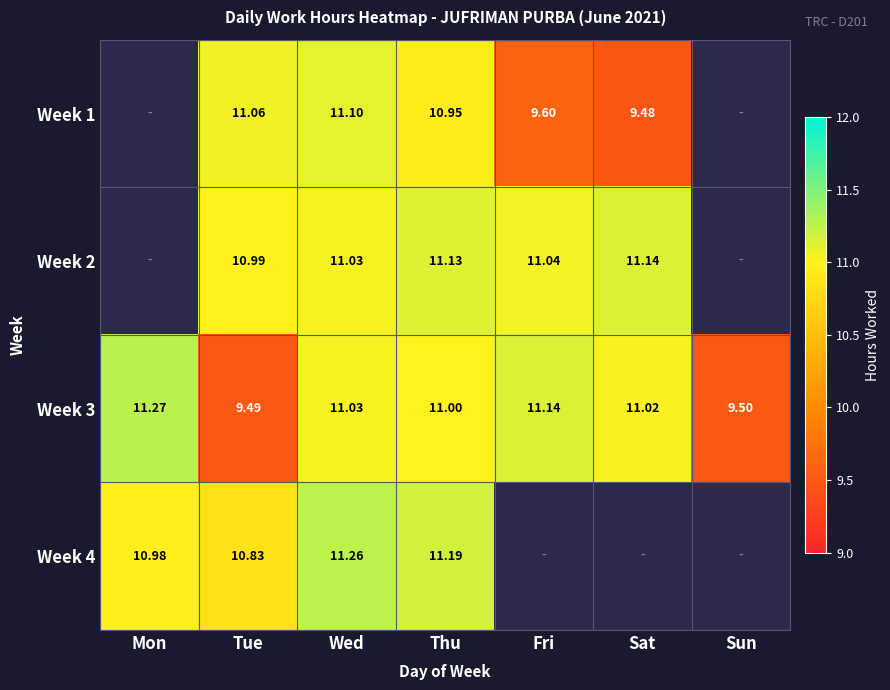

Which series has the widest spread of values?

Week 3